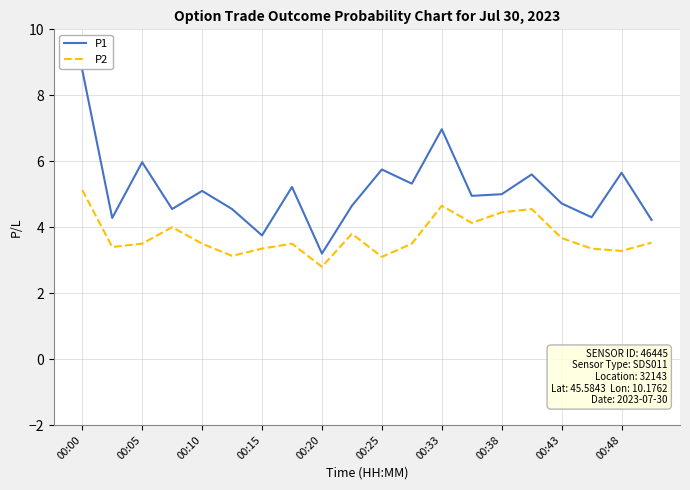

What is the greatest value displayed?

8.8